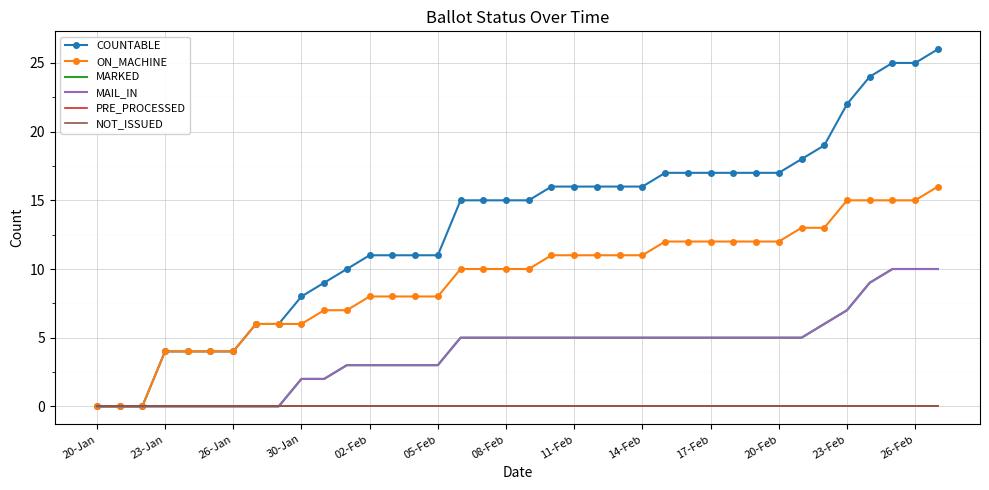

How many positive values does the ON_MACHINE series have?

35